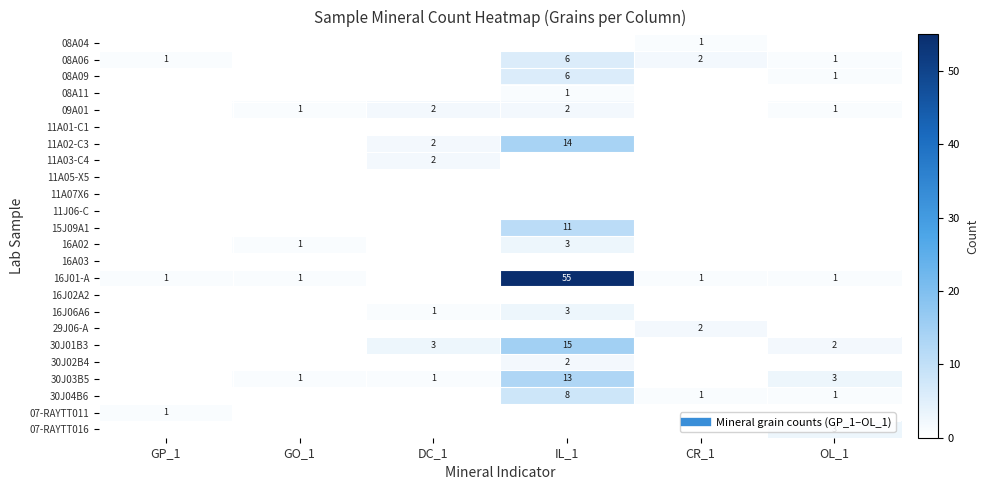

At which category is the sum across all series the highest?

IL_1